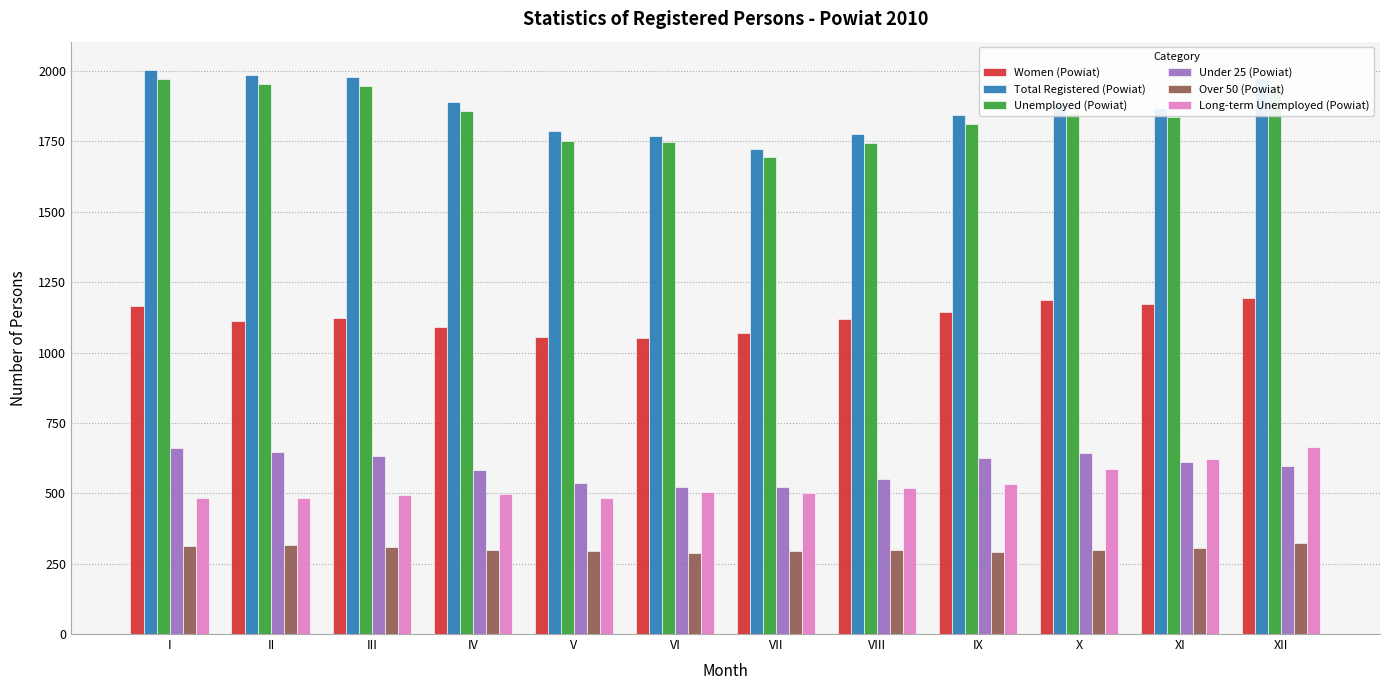

How many series are shown in this chart?

6